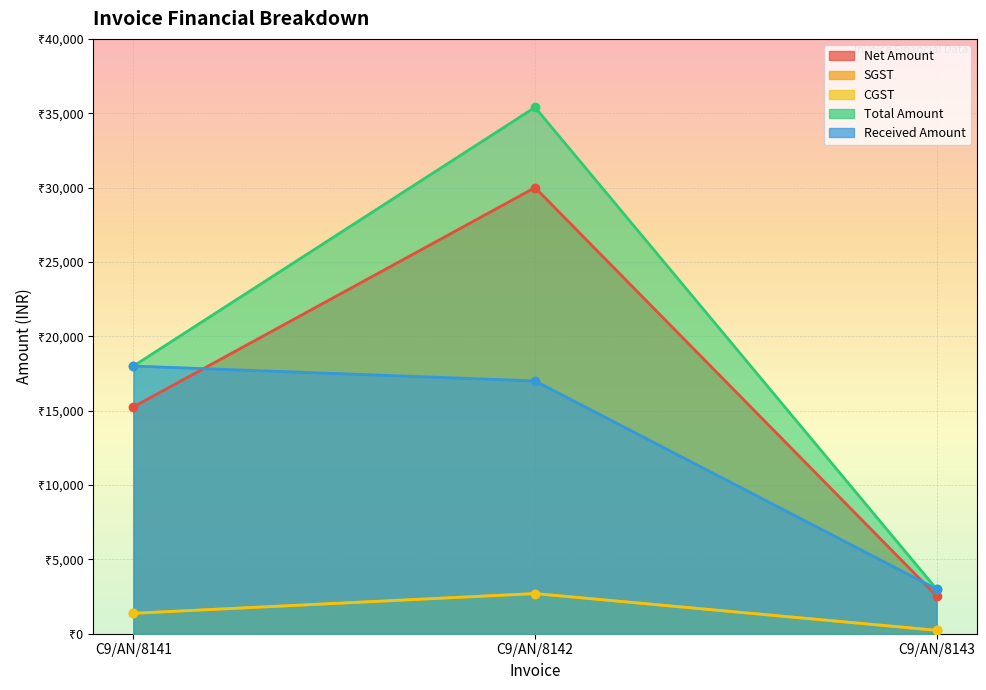

How many distinct data groups are displayed?

5